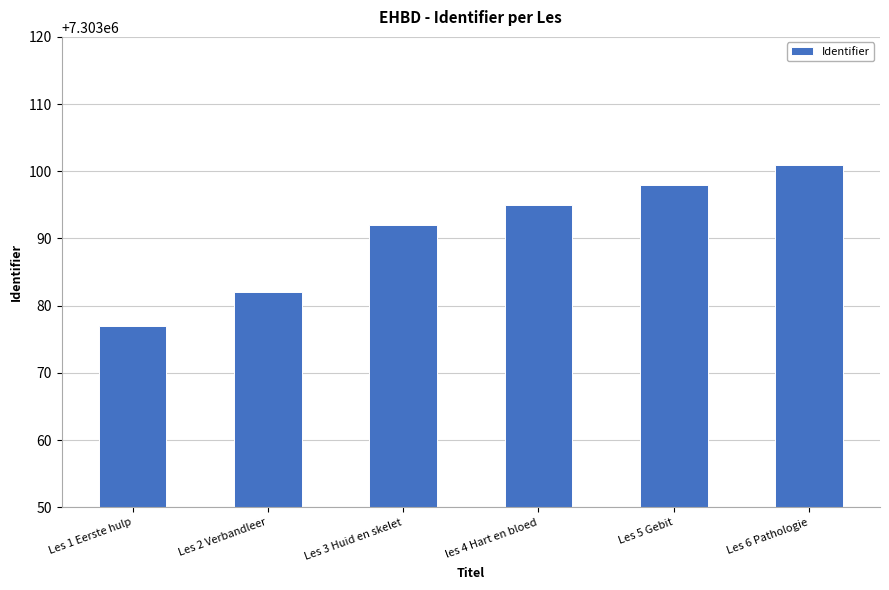

Rank the categories by value from lowest to highest.

Les 1 Eerste hulp, Les 2 Verbandleer, Les 3 Huid en skelet, les 4 Hart en bloed, Les 5 Gebit, Les 6 Pathologie